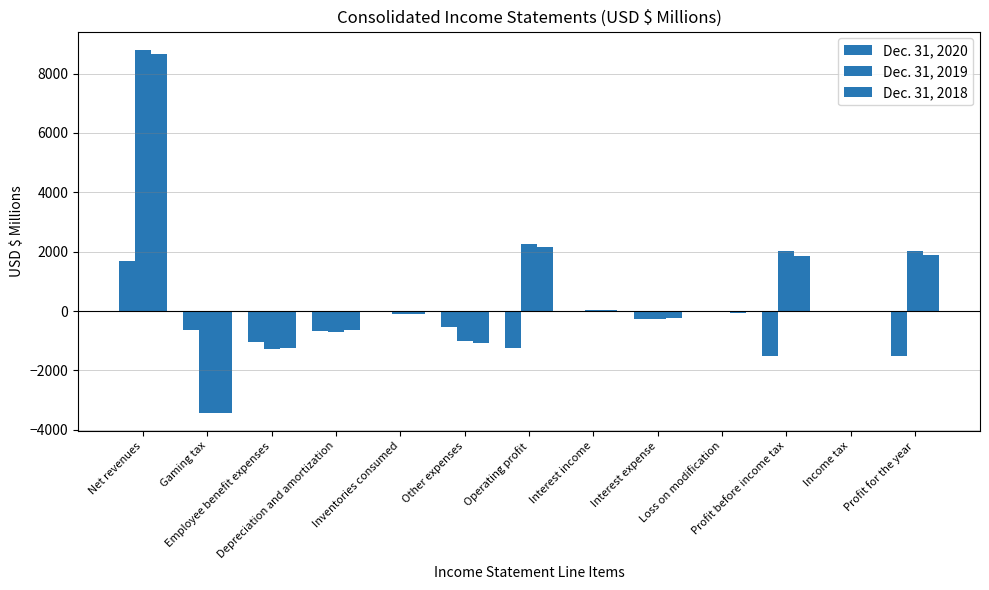

What is the minimum value shown in the chart?

-3430